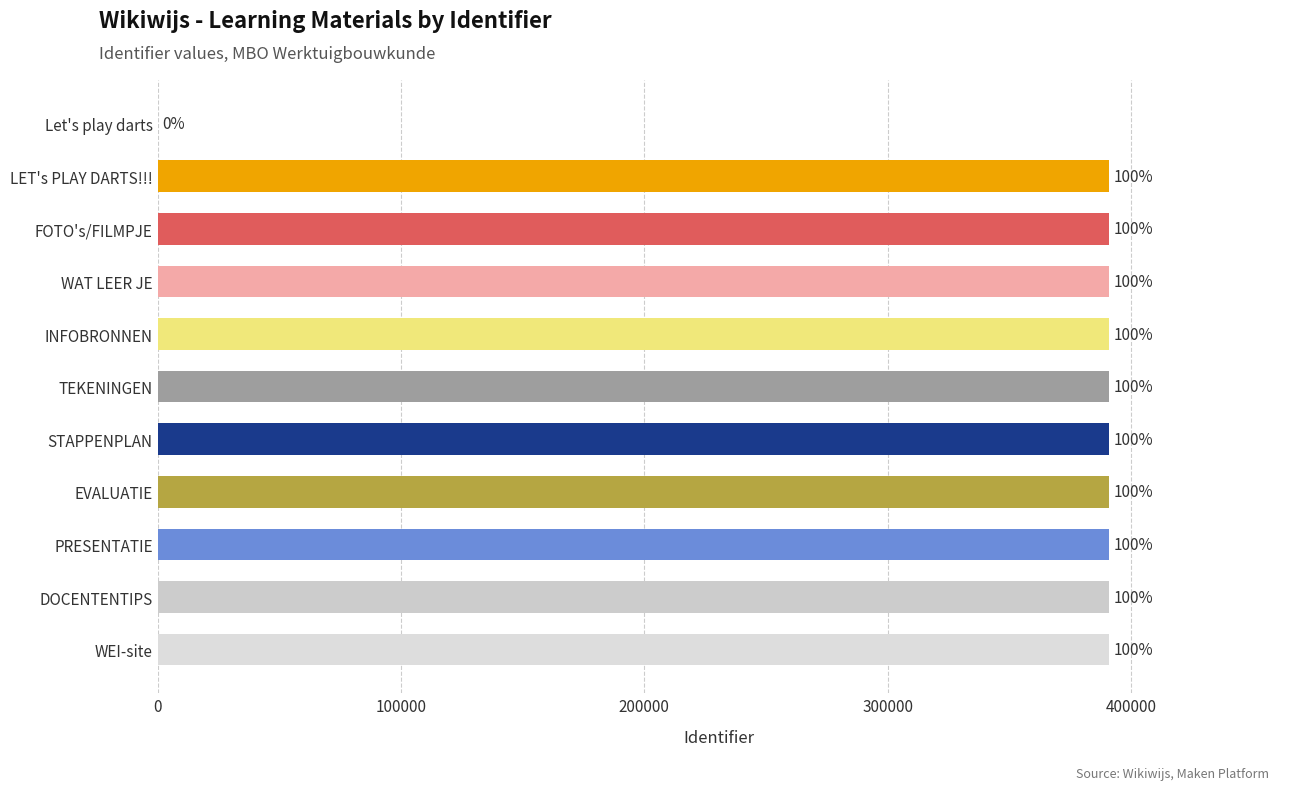

Are the bars horizontal?

Yes